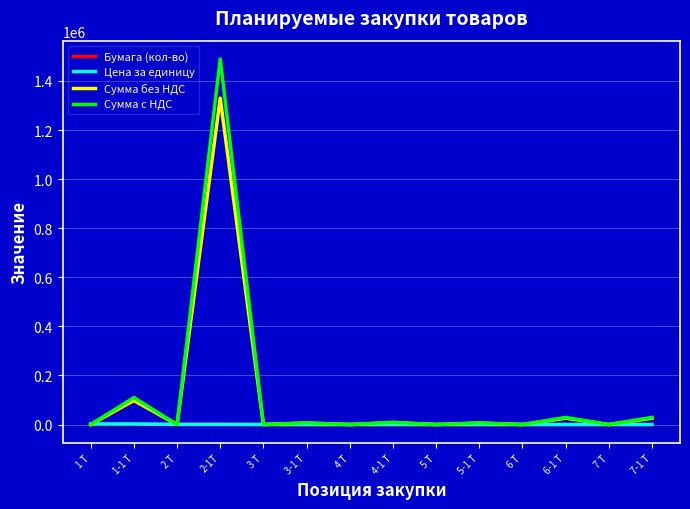

Which category has the highest value in the Сумма с НДС series?

2-1Т